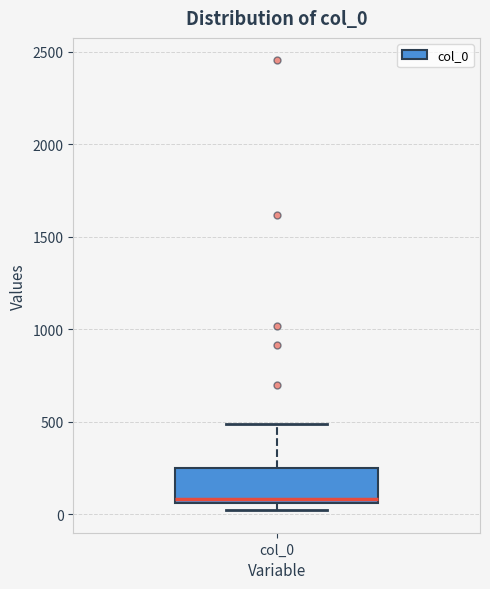

Read this box plot against the y-axis: the position of the median line, the range covered by the box, and the ends of both whiskers. The values are not printed on the chart, so give them approximately, as read against the axis.

median 100, box 50 to 250, whiskers 0 to 500